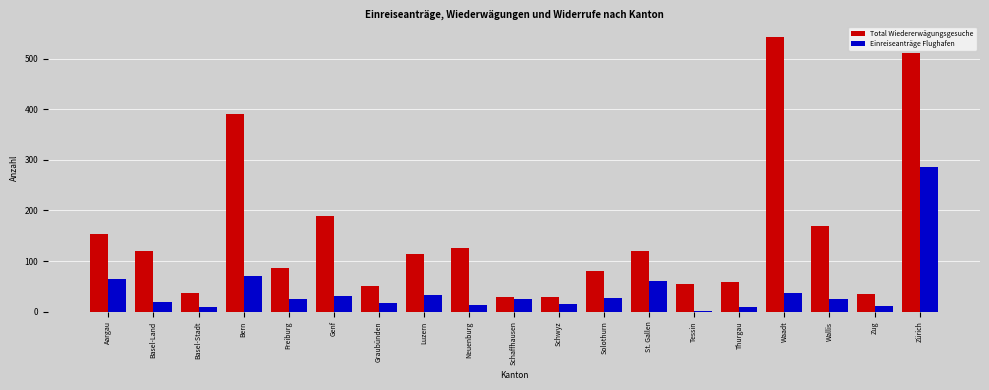

The value of Total Wiedererwägungsgesuche at Solothurn is 80. True or false?

True